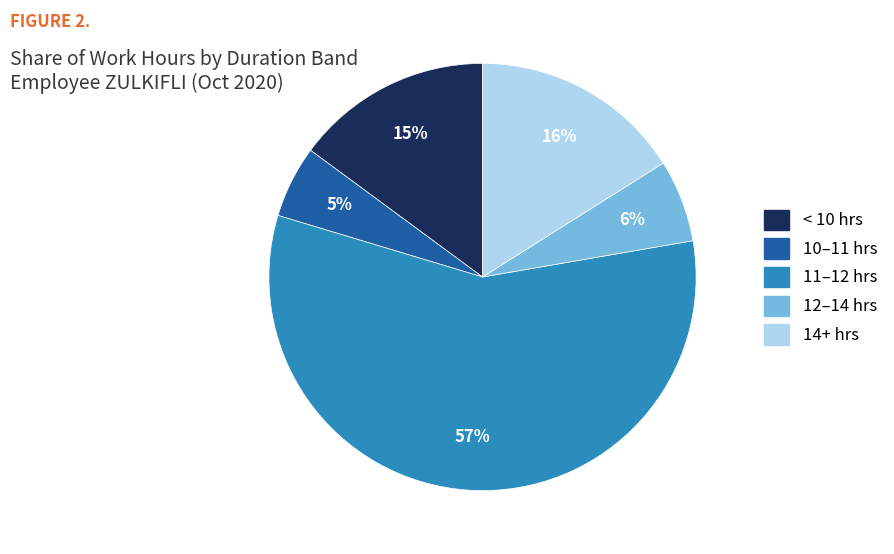

To the nearest percent, what is the average slice percentage?

20%